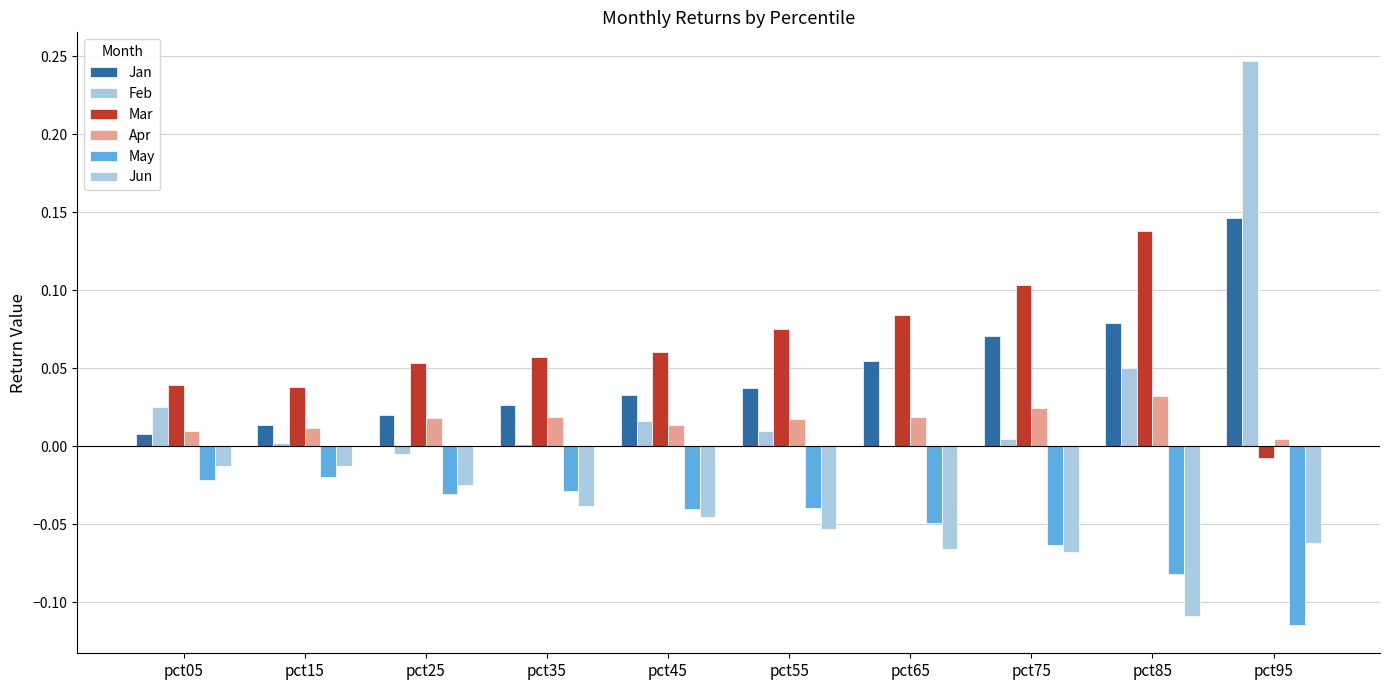

What is the sum of the Mar values at pct85 and pct55?

0.2